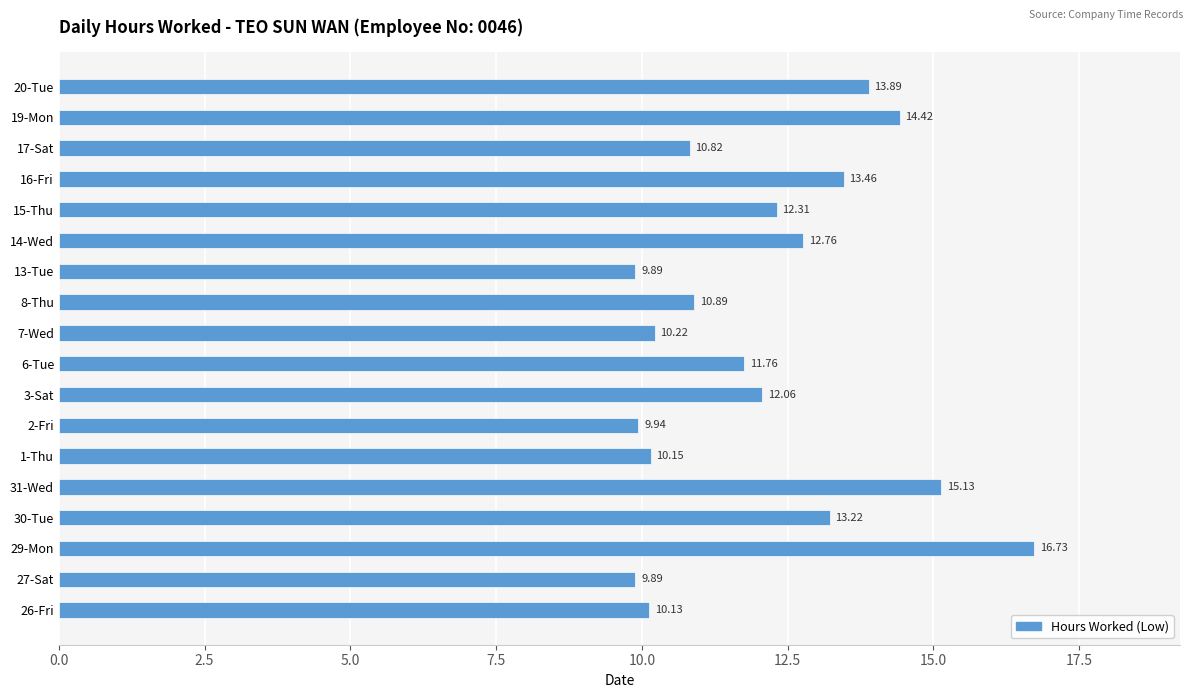

What is the change in value from 29-Mon to 20-Tue?

-2.8